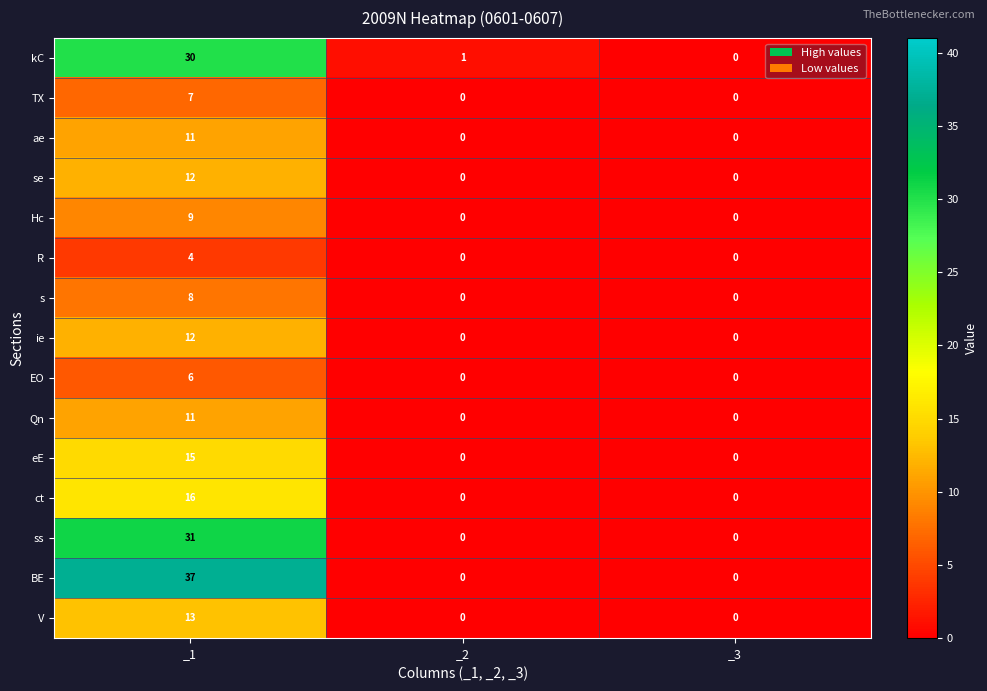

What is the spread (max minus min) of values at _1?

33